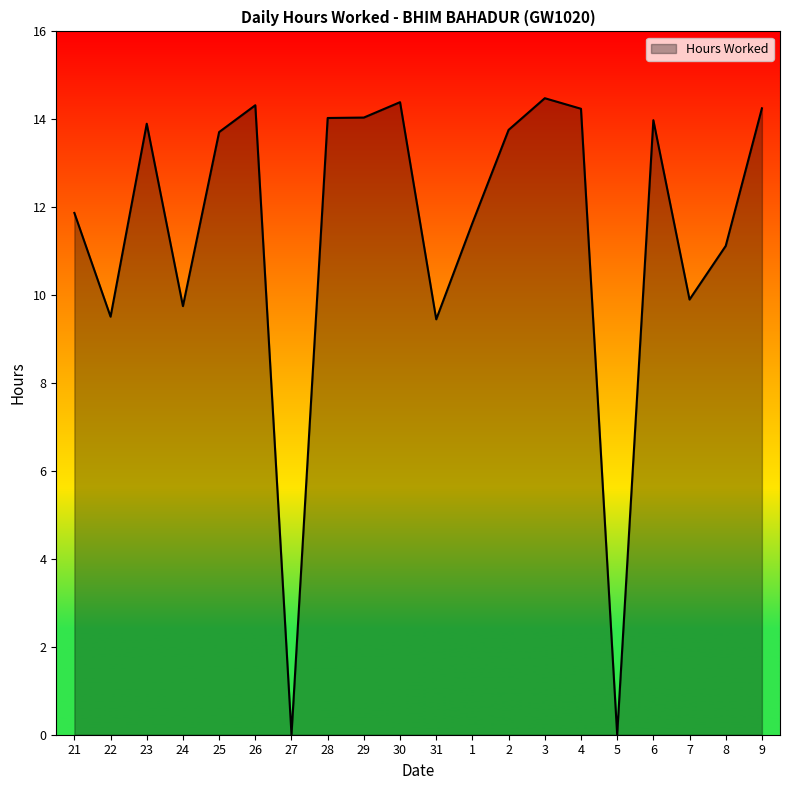

Where does the data first go above 13?

23